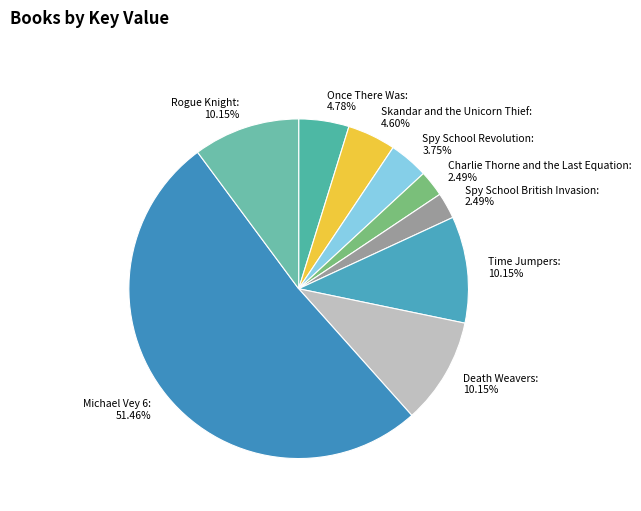

Does Skandar and the Unicorn Thief account for over 50% of the chart?

No